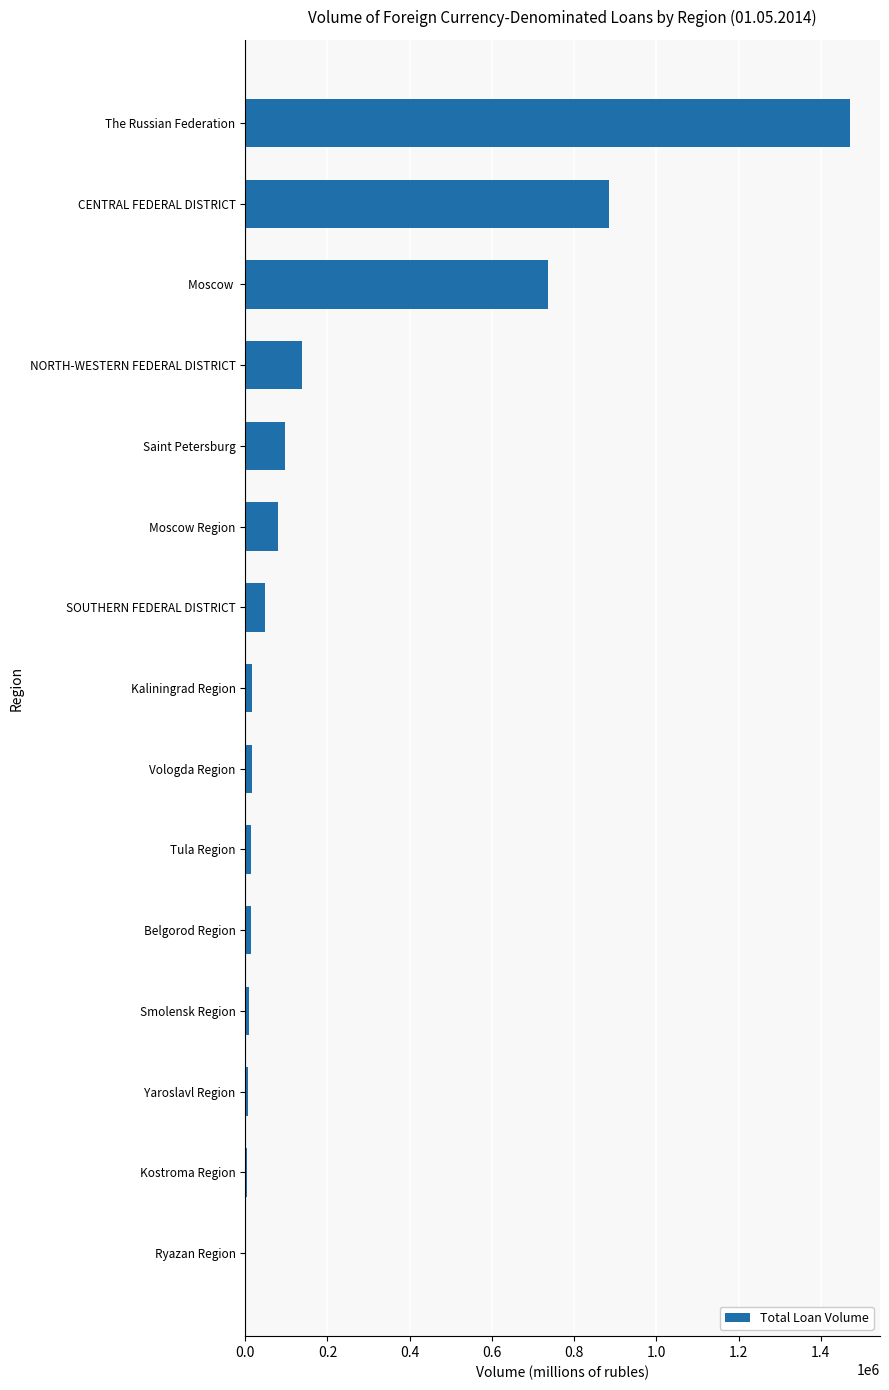

What is the maximum value shown in the chart?

1470440